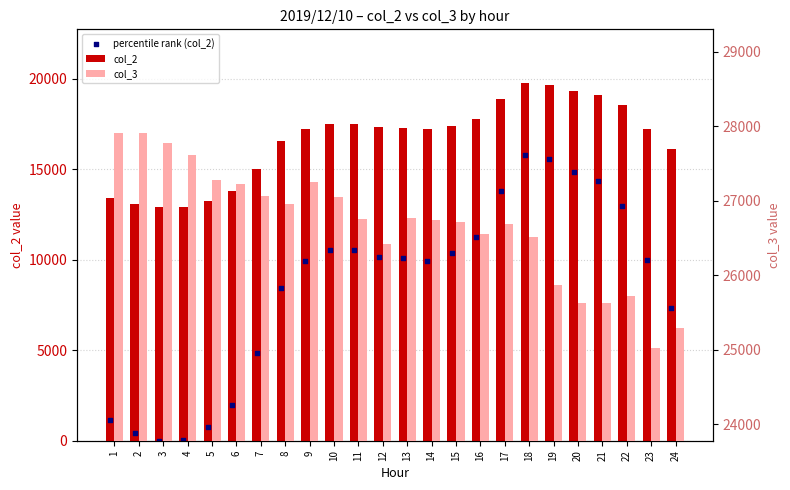

At which category is the sum across all series the highest?

18